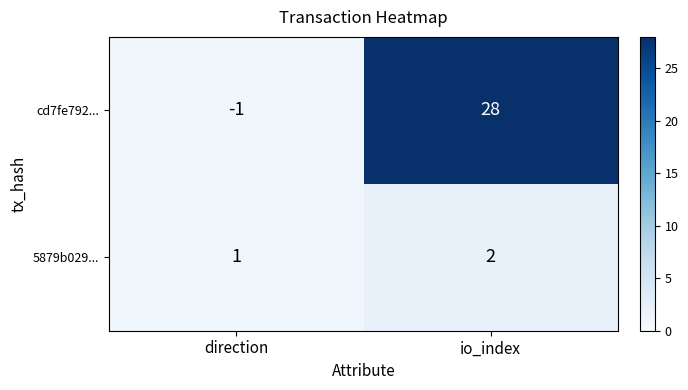

At which category does the chart reach its peak across all series?

io_index